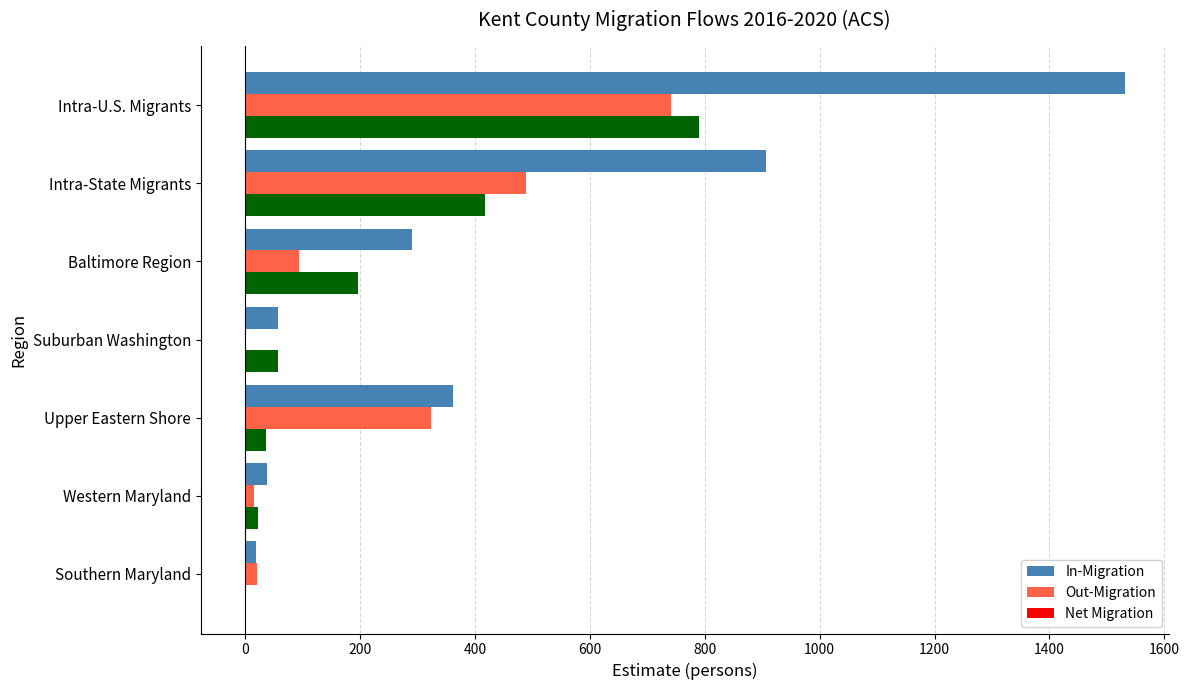

How many bars are there in each group?

2